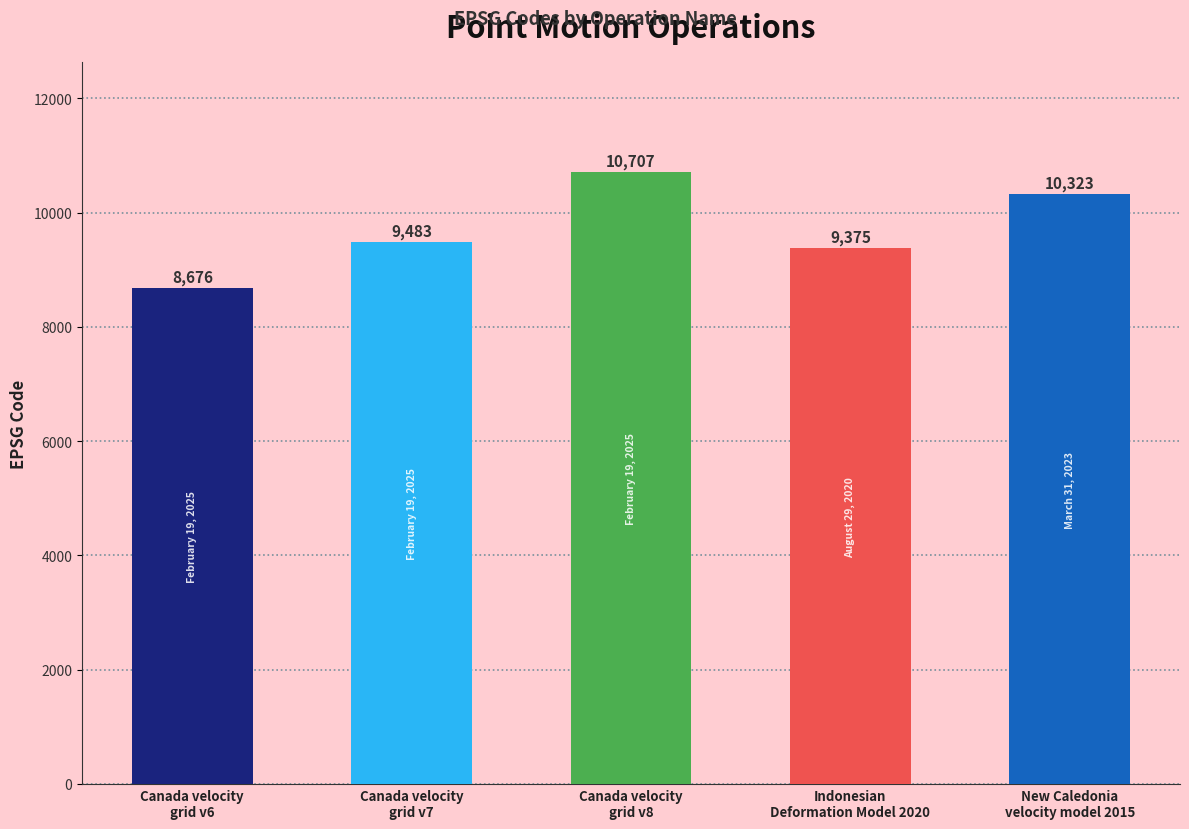

Reading left to right, list all the values displayed in this chart.

Canada velocity
grid v6=8676	Canada velocity
grid v7=9483	Canada velocity
grid v8=10707	Indonesian
Deformation Model 2020=9375	New Caledonia
velocity model 2015=10323